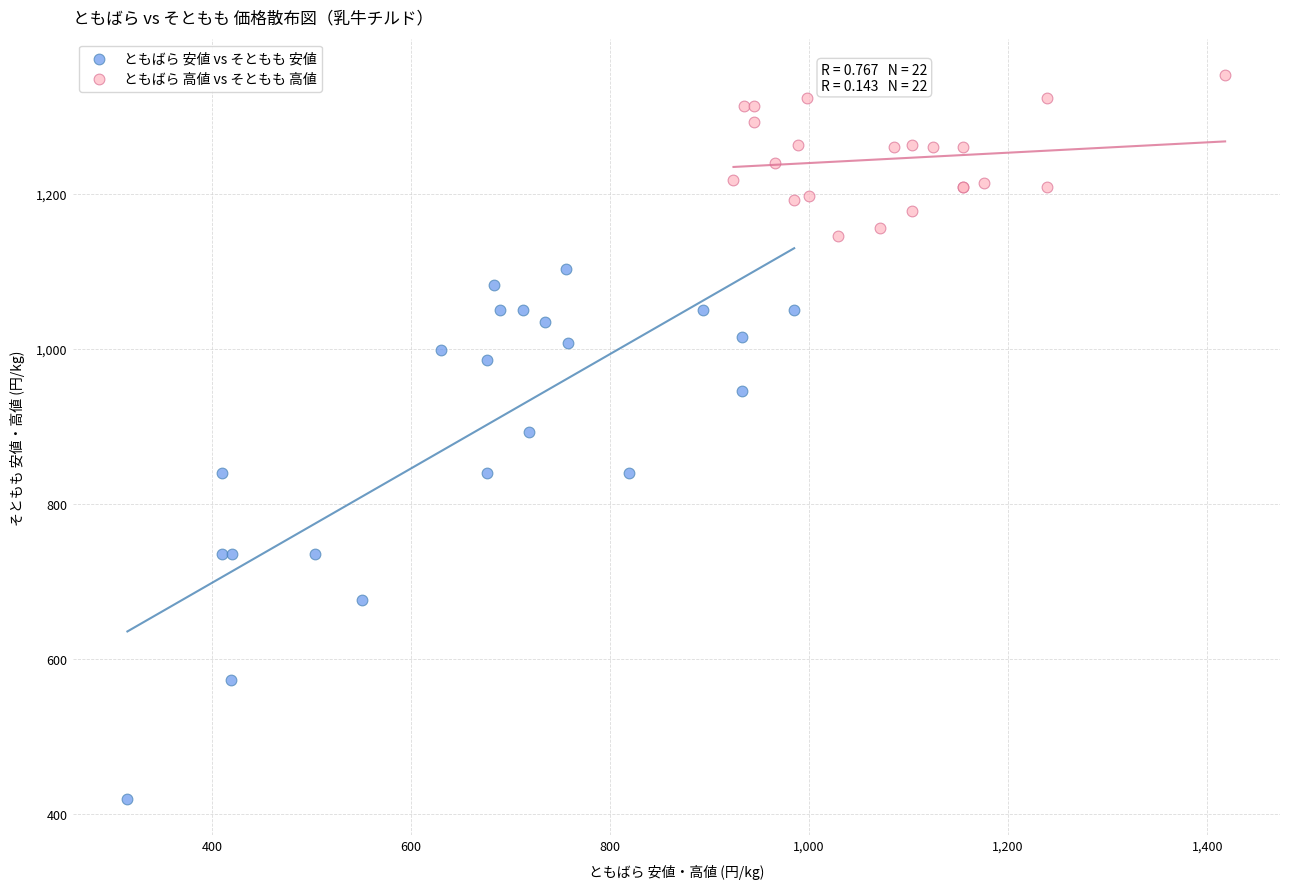

Which series contains the highest Y value?

ともばら 高値 vs そともも 高値